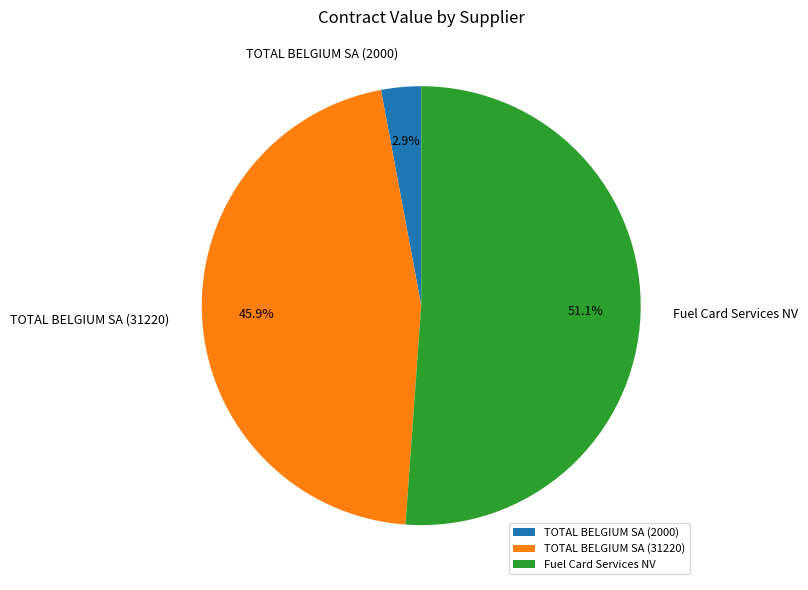

What portion of the pie excludes TOTAL BELGIUM SA (31220)?

54.1%